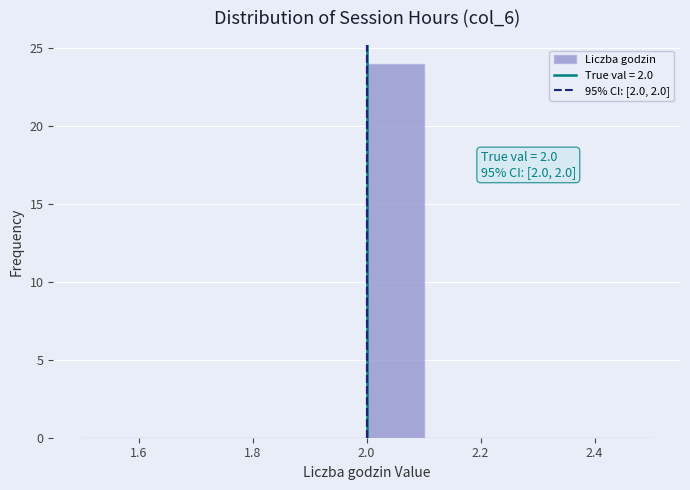

Which range on the x-axis has the tallest bar?

2.0 to 2.1